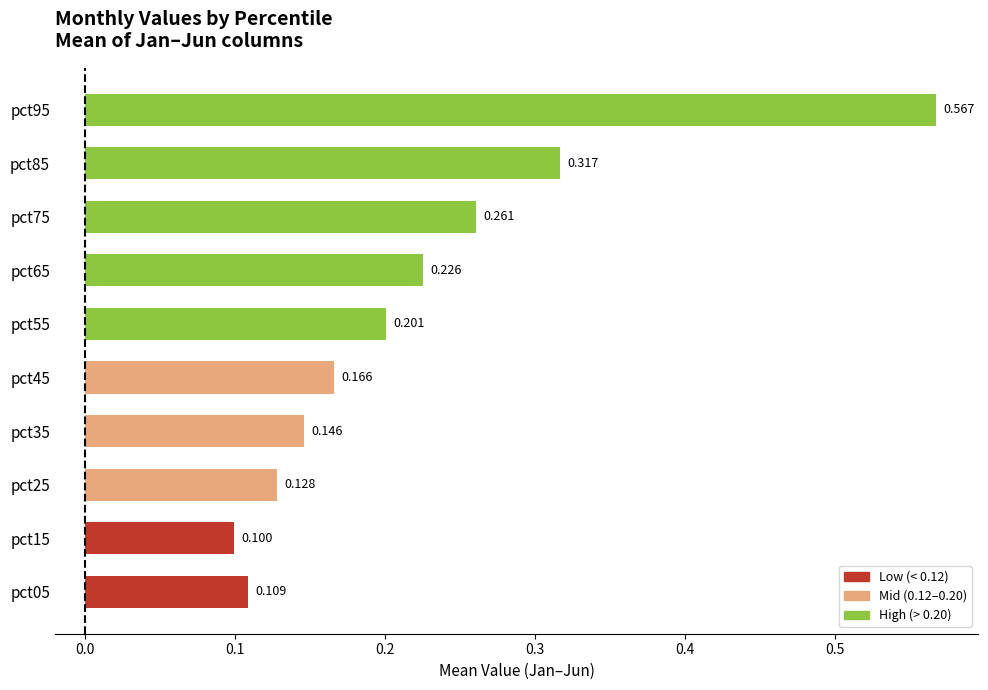

How many bars are there in total?

10